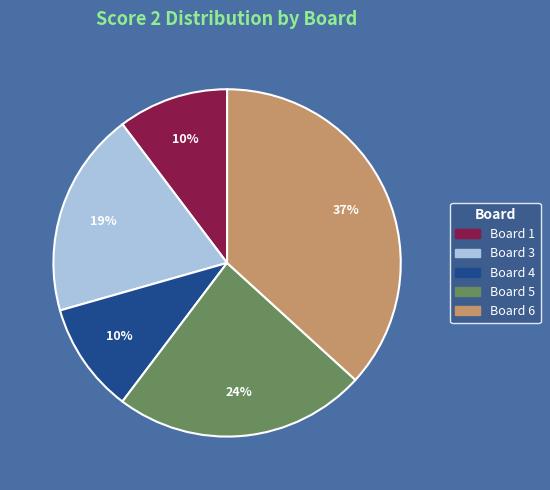

Is there a majority slice in this chart?

No